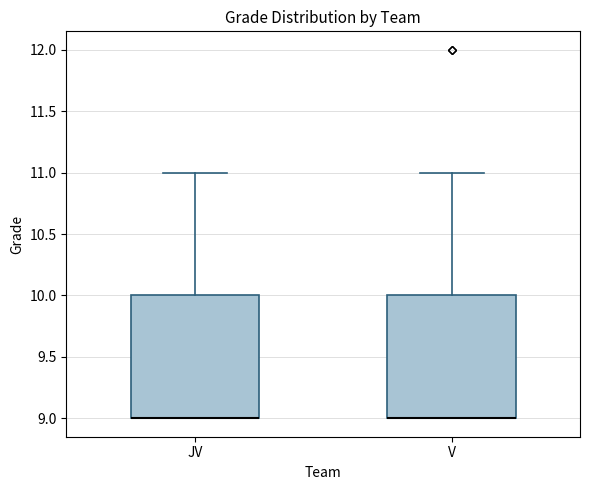

Reading left to right, read every box against the y-axis: the position of its median line, the range the box covers, and the ends of its whiskers. The values are not printed on the chart, so give them approximately, as read against the axis.

JV: median 9 (drawn on the box's lower edge), box 9 to 10, whiskers 9 to 11
V: median 9 (drawn on the box's lower edge), box 9 to 10, whiskers 9 to 11